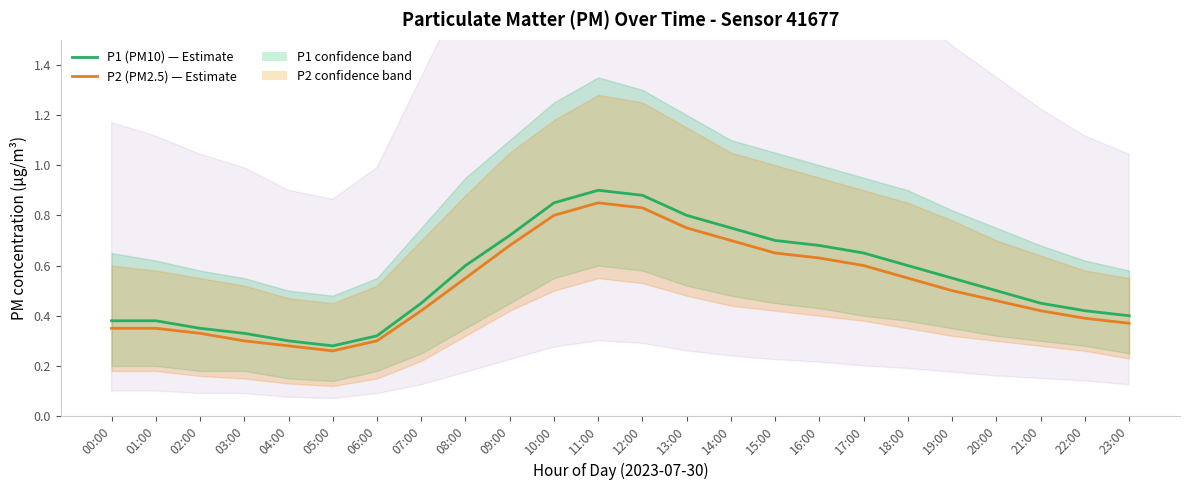

What are all the series names shown in the legend?

P1 (PM10), P2 (PM2.5)